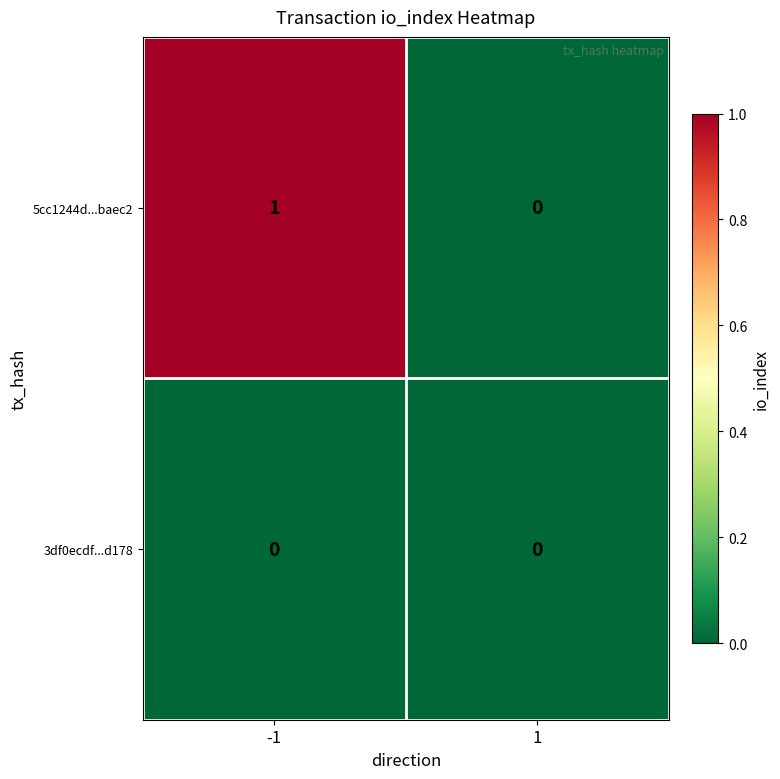

What is the total value across all series at -1?

1